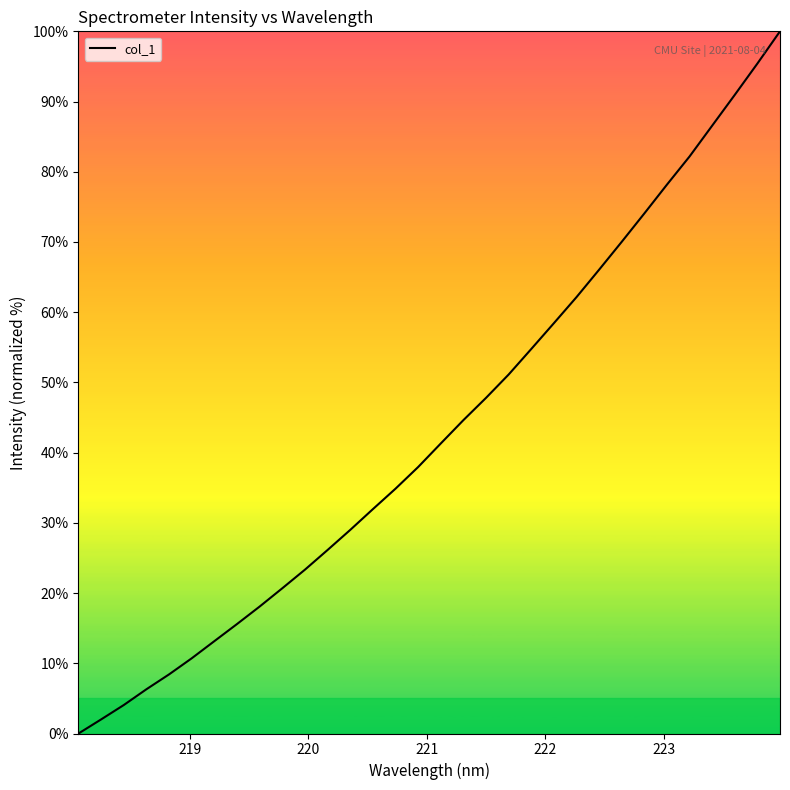

What is the greatest value displayed?

100.0